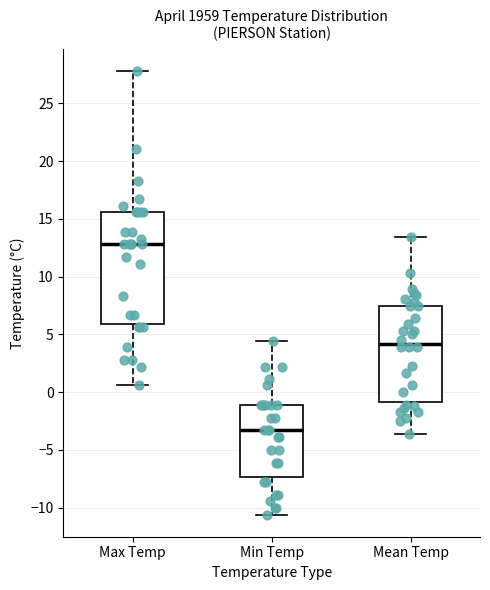

Reading left to right, read every box against the y-axis: the position of its median line, the range the box covers, and the ends of its whiskers. The values are not printed on the chart, so give them approximately, as read against the axis.

Max Temp: median 13.0, box 6.0 to 15.5, whiskers 0.5 to 28.0
Min Temp: median -3.5, box -7.5 to -1.0, whiskers -10.5 to 4.5
Mean Temp: median 4.0, box -1.0 to 7.5, whiskers -3.5 to 13.5